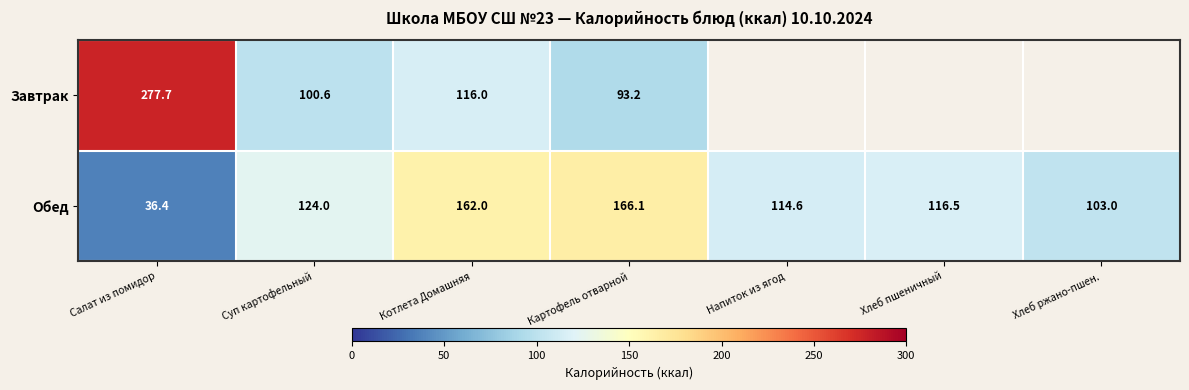

List the labels in order of Обед value, largest first.

Картофель отварной, Котлета Домашняя, Суп картофельный, Хлеб пшеничный, Напиток из ягод, Хлеб ржано-пшен., Салат из помидор